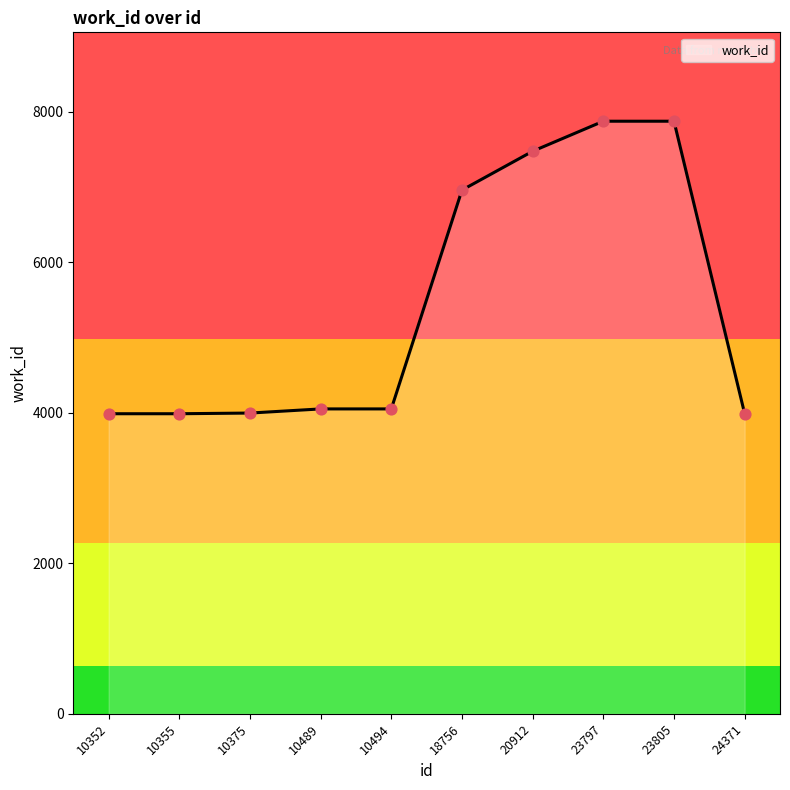

What is the change in value from 10355 to 10494?

+64